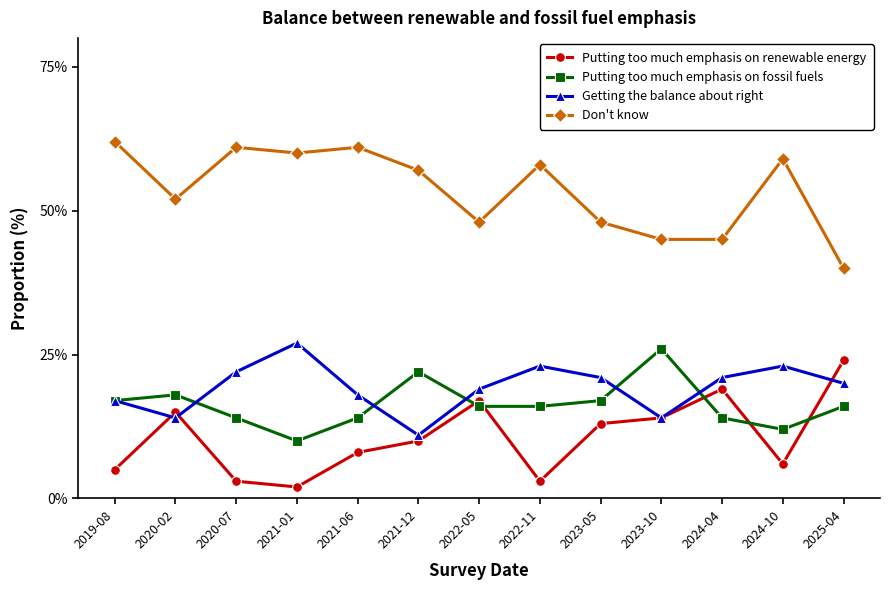

What is the total value across all series at 2024-04?

99.0